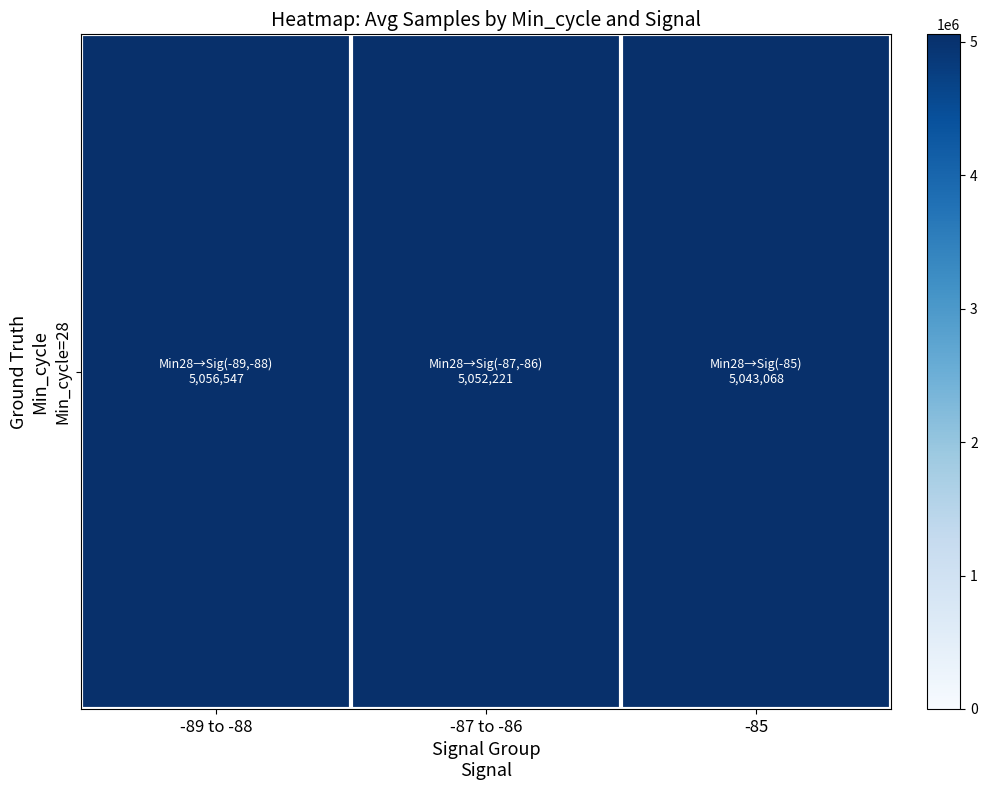

Reading left to right, list all the values displayed in this chart.

5056547	5052221	5043068